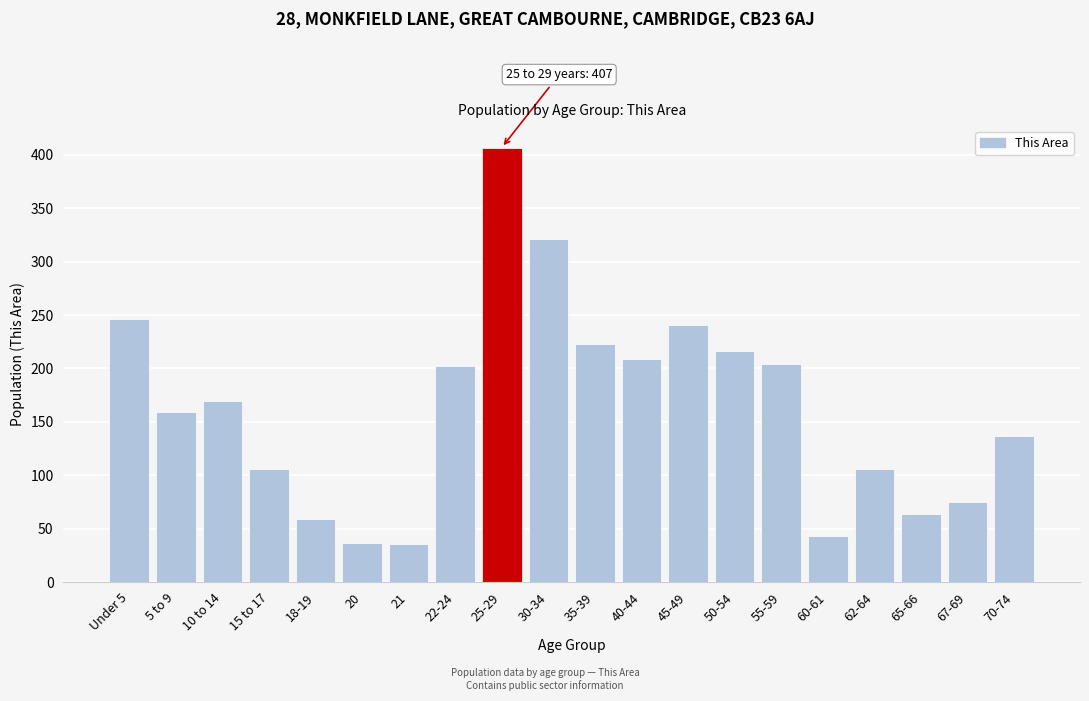

What is the minimum value shown in the chart?

36